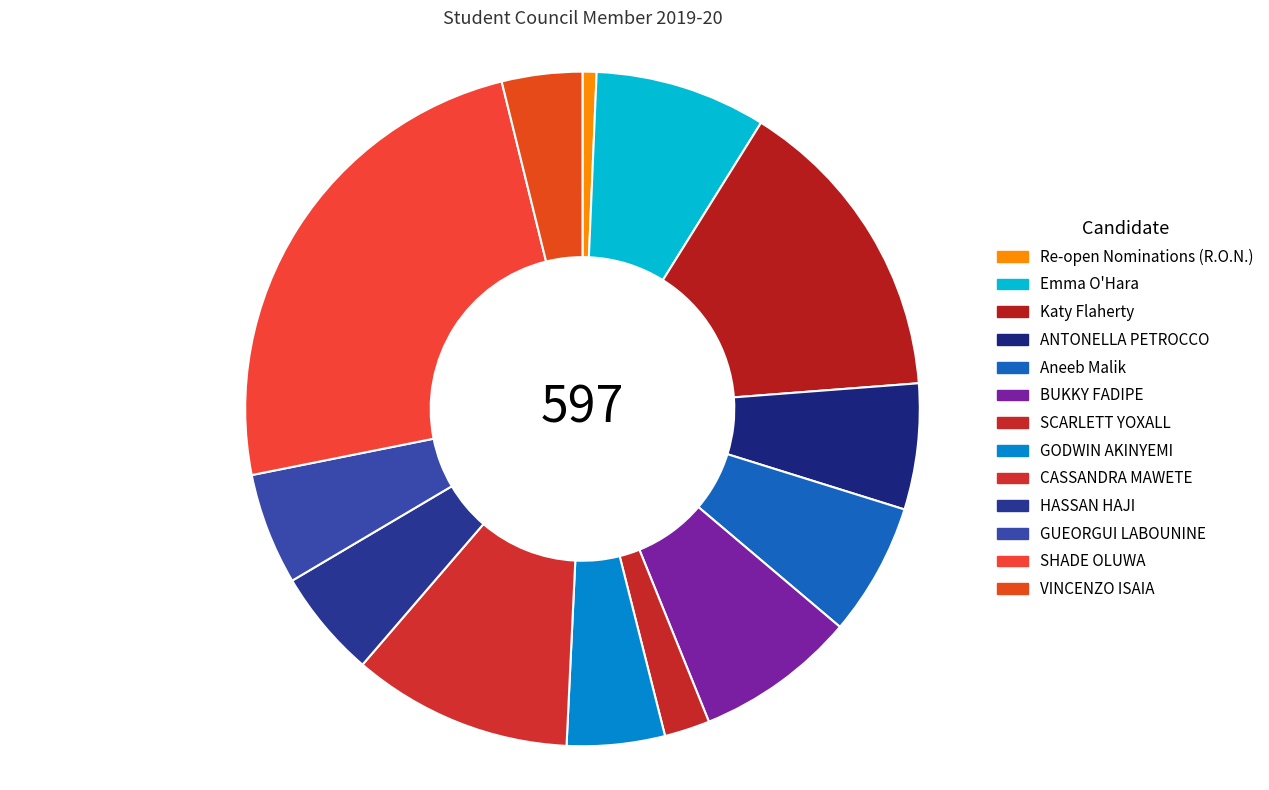

What is the change in value from Emma O'Hara to Katy Flaherty?

+40